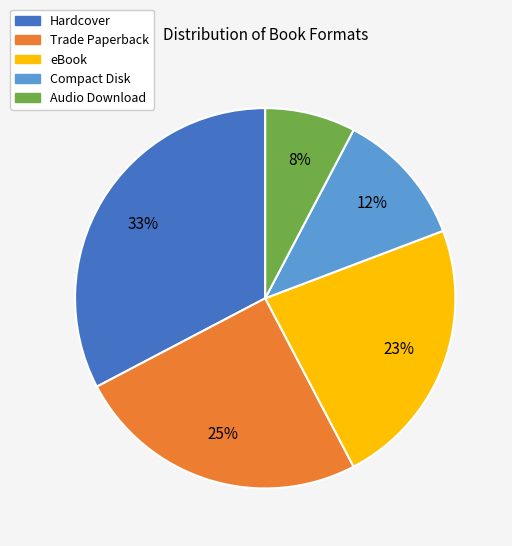

Is there a majority slice in this chart?

No